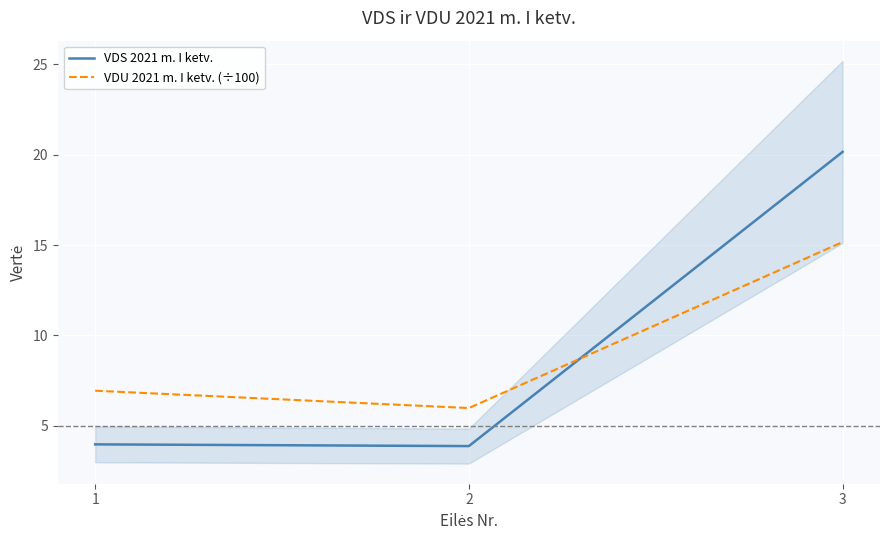

Is the value of VDU 2021 m. I ketv. (÷100) at 2 greater than the value of VDS 2021 m. I ketv. at 3?

No